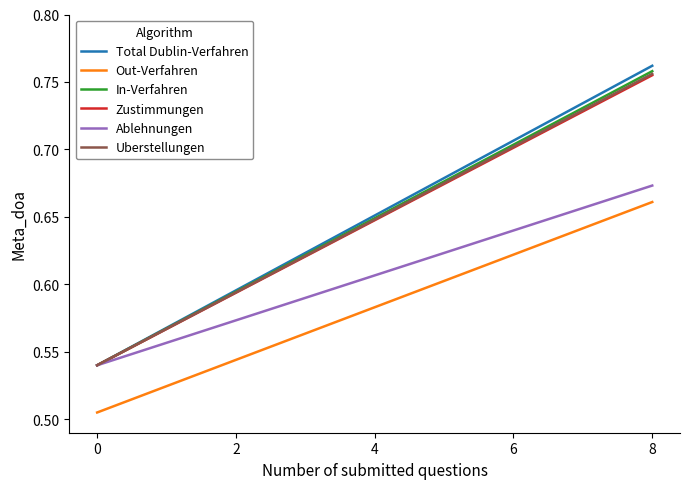

Which series has the largest range (max minus min)?

Total Dublin-Verfahren